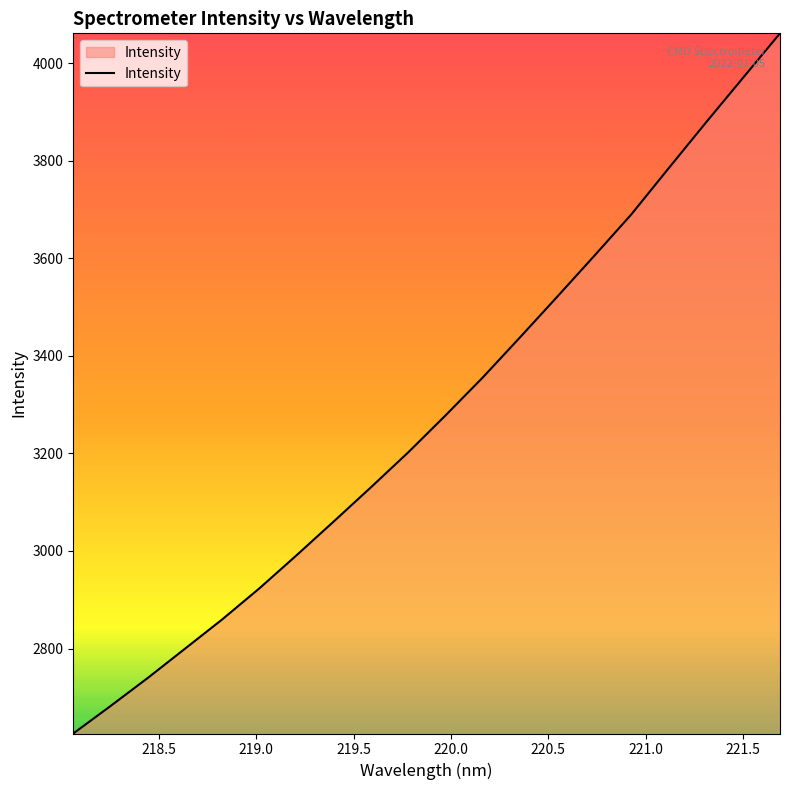

What is the greatest value displayed?

4060.8